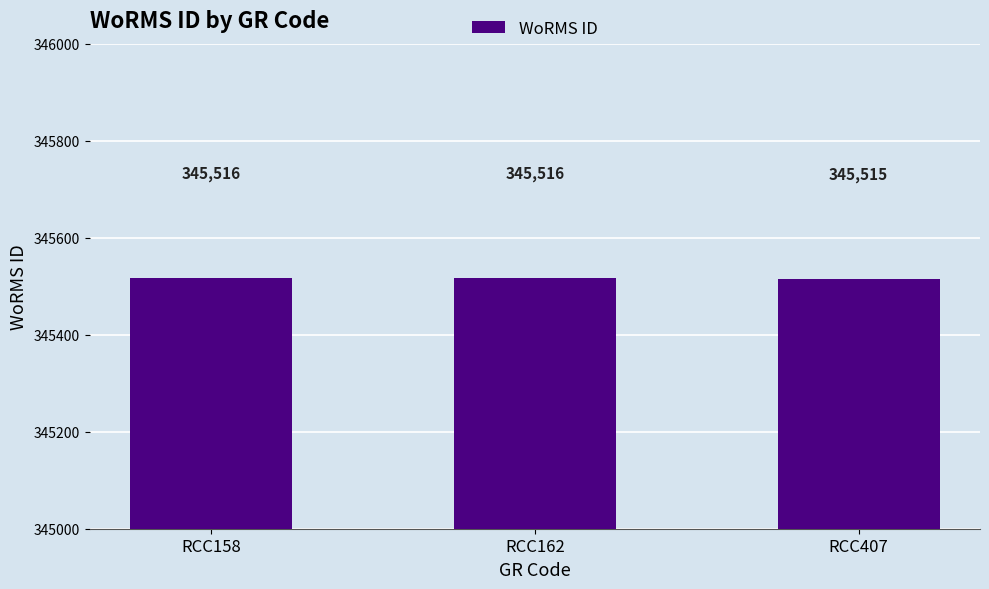

How many bars are there in total?

3